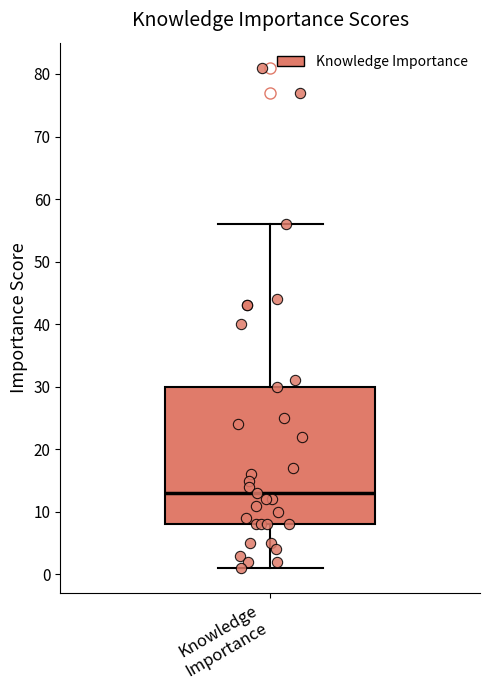

Transcribe this box plot: give where the median line is, the range the box spans, and where the two whiskers end, as read against the y-axis. The values are not printed on the chart, so give them approximately, as read against the axis.

median 13, box 8 to 30, whiskers 1 to 56